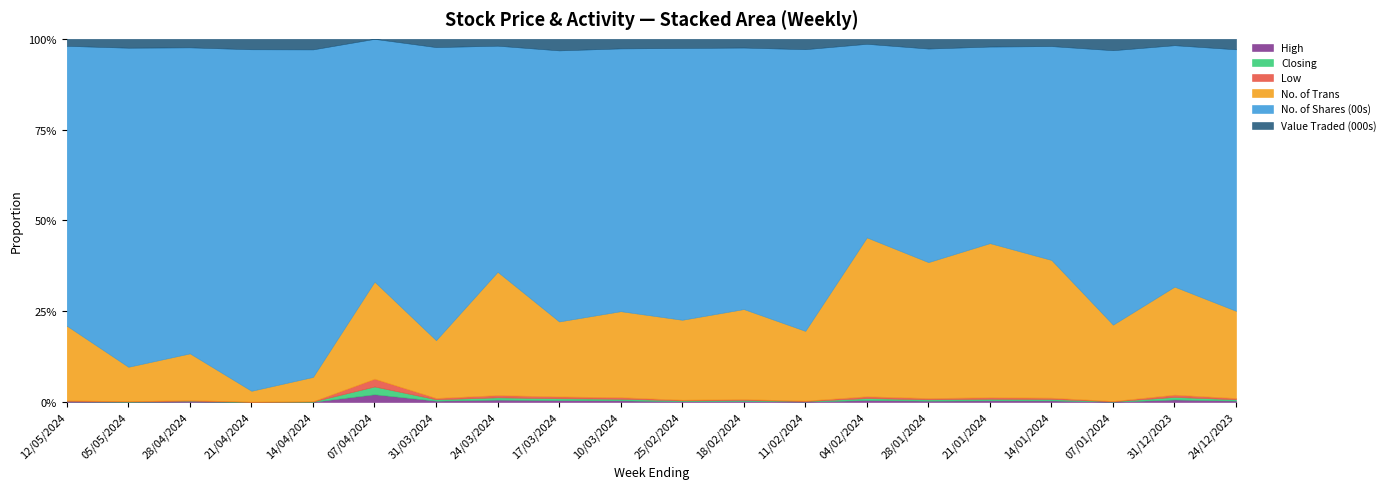

At which label does Low reach its minimum?

12/05/2024